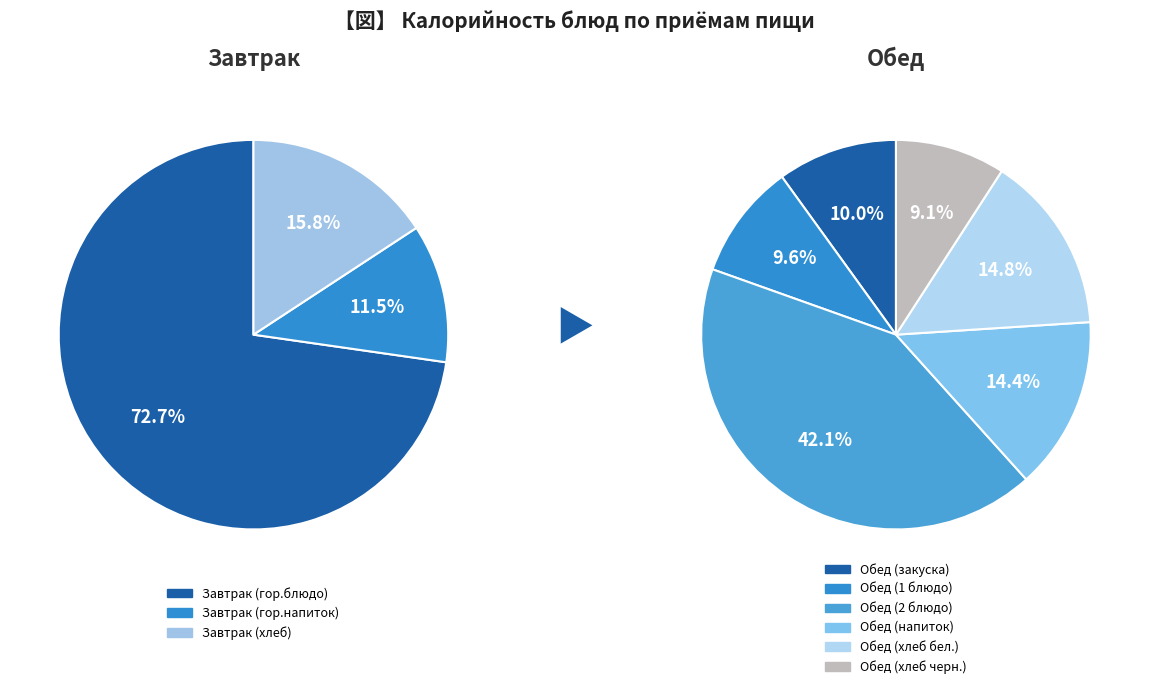

Does Обед (закуска) represent more than half of the total?

No